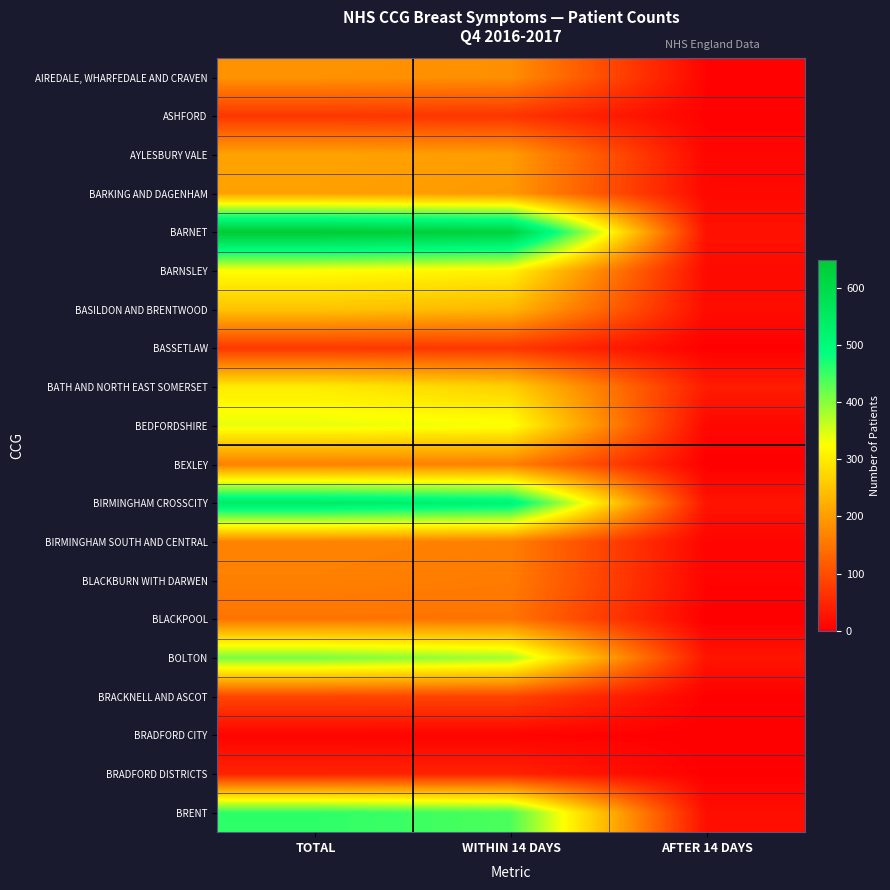

Which series has the largest total across all categories?

BARNET